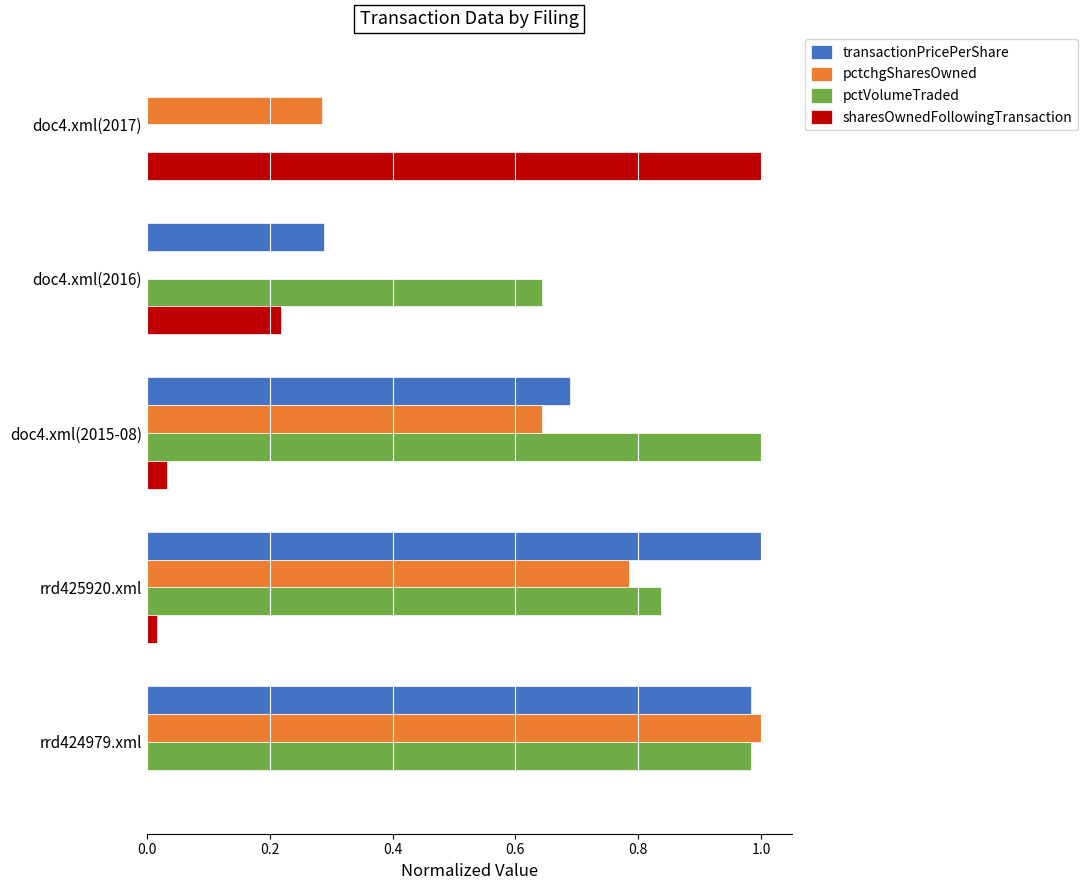

Is it true that pctVolumeTraded equals 0.0 at doc4.xml(2017)?

True